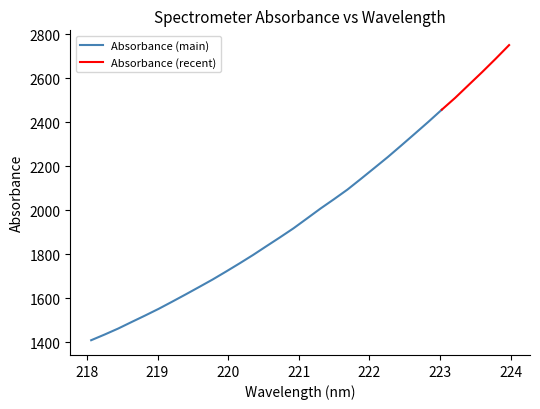

Rank the categories by value from highest to lowest.

223.9802, 223.7895, 223.5987, 223.408, 223.2172, 223.0264, 222.8355, 222.6447, 222.4538, 222.263, 222.0721, 221.8812, 221.6902, 221.4993, 221.3083, 221.1174, 220.9264, 220.7354, 220.5444, 220.3533, 220.1623, 219.9712, 219.7801, 219.589, 219.3979, 219.2067, 219.0156, 218.8244, 218.6332, 218.442, 218.2508, 218.0596